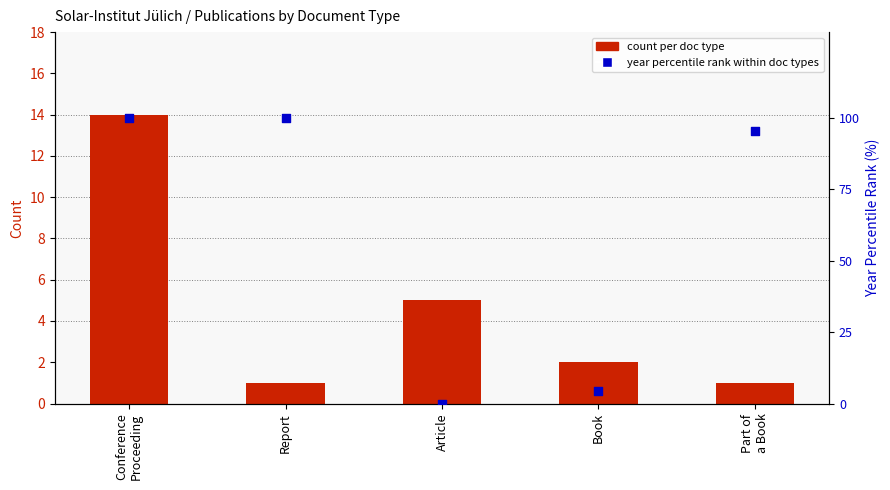

Which series has the largest total across all categories?

year percentile rank